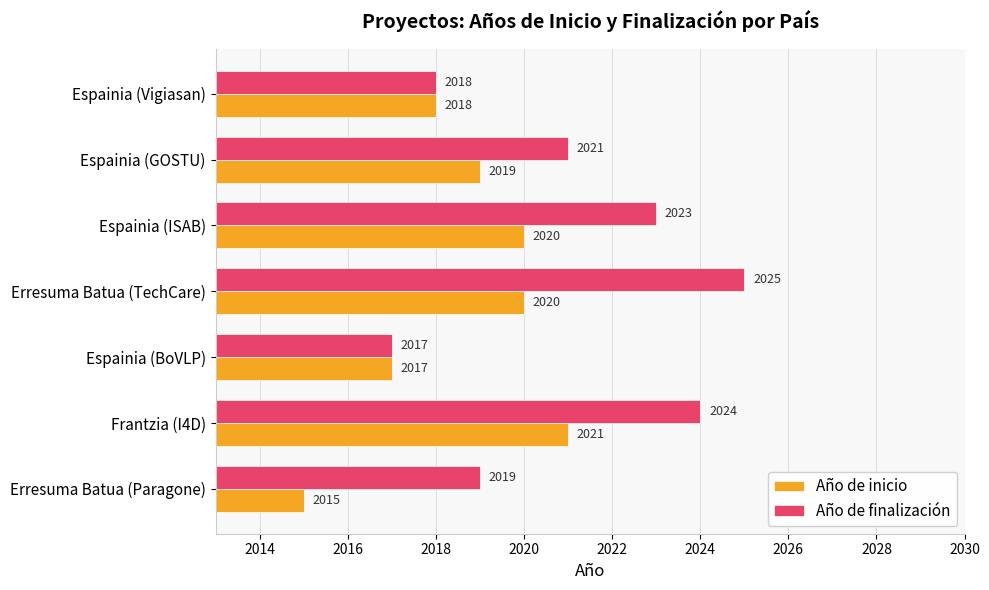

What is the maximum value for Año de inicio?

2021